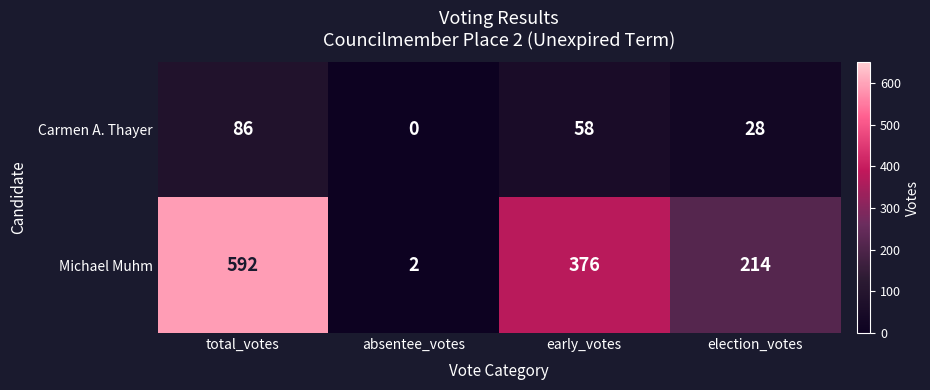

List the series in order of their overall mean, lowest first.

Carmen A. Thayer, Michael Muhm